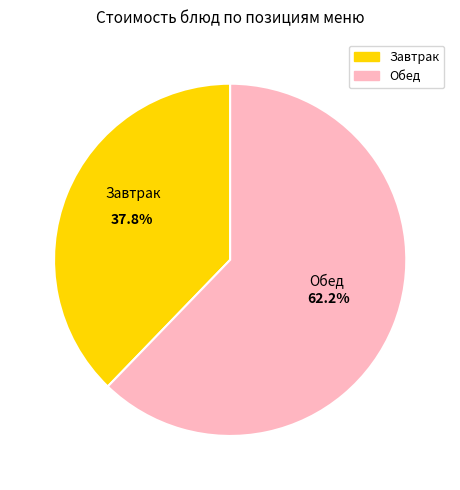

To the nearest percent, what is the difference between the largest and smallest slice percentages?

24%